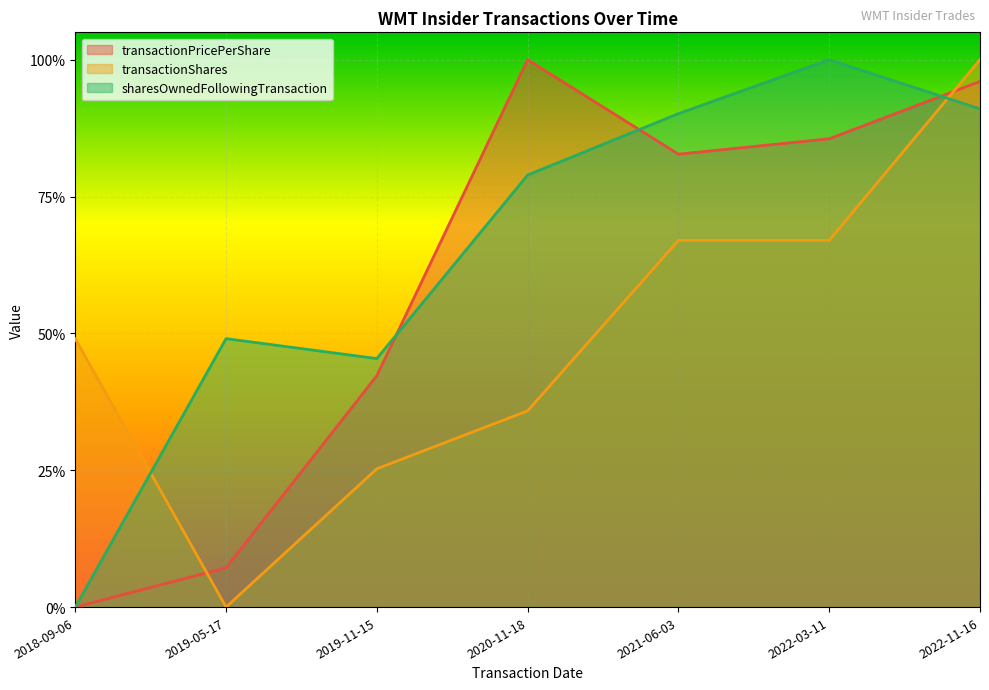

At which category does the chart reach its minimum across all series?

2018-09-06